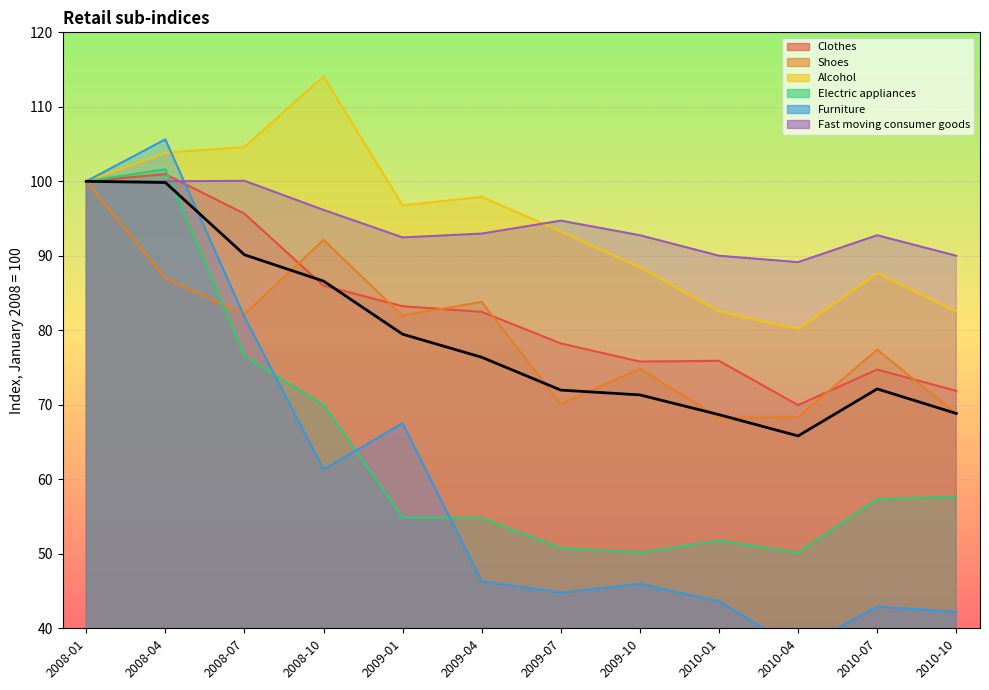

How many values are below 76?

6